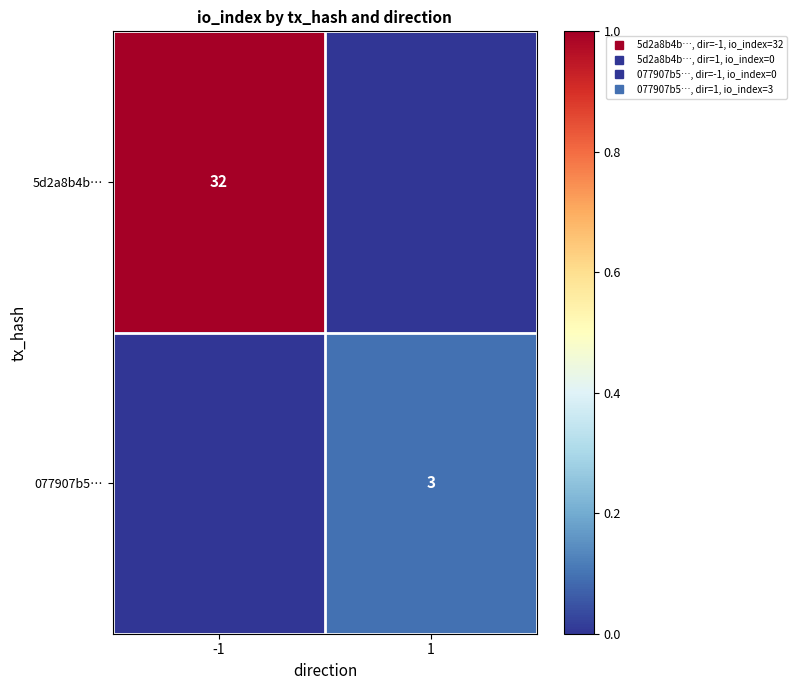

At which category does the chart reach its peak across all series?

-1